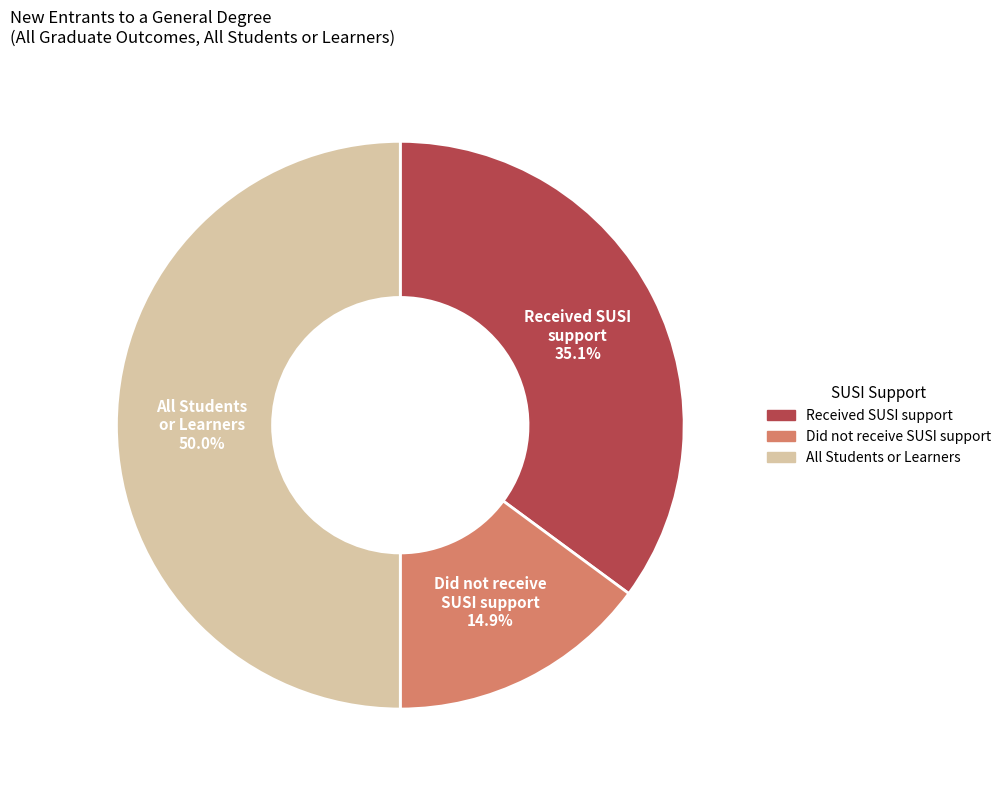

True or false: Did not receive SUSI support accounts for 15% of the total.

True